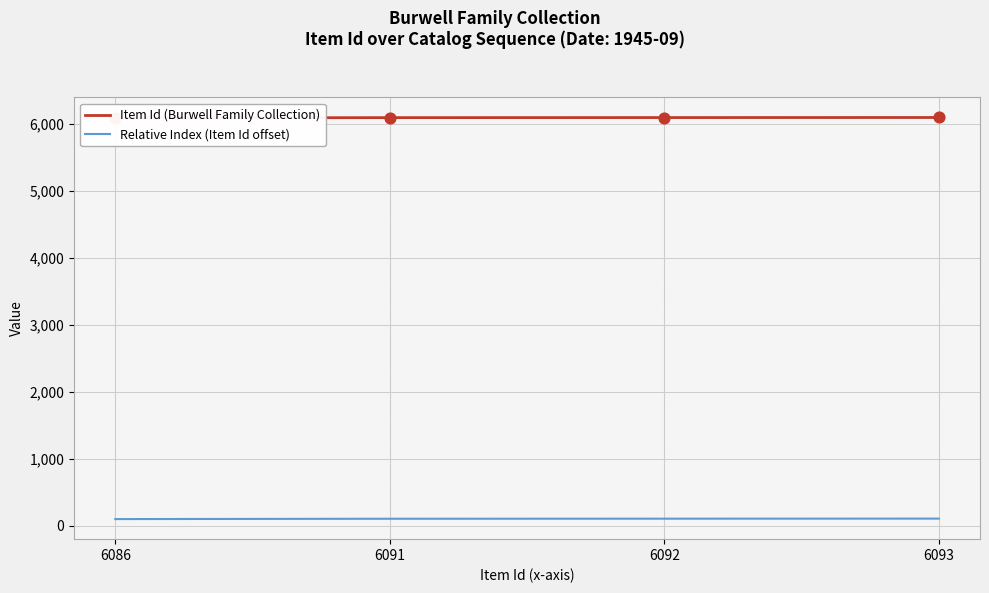

What are all the series names shown in the legend?

Item Id (Burwell Family Collection), Relative Index (Item Id offset)